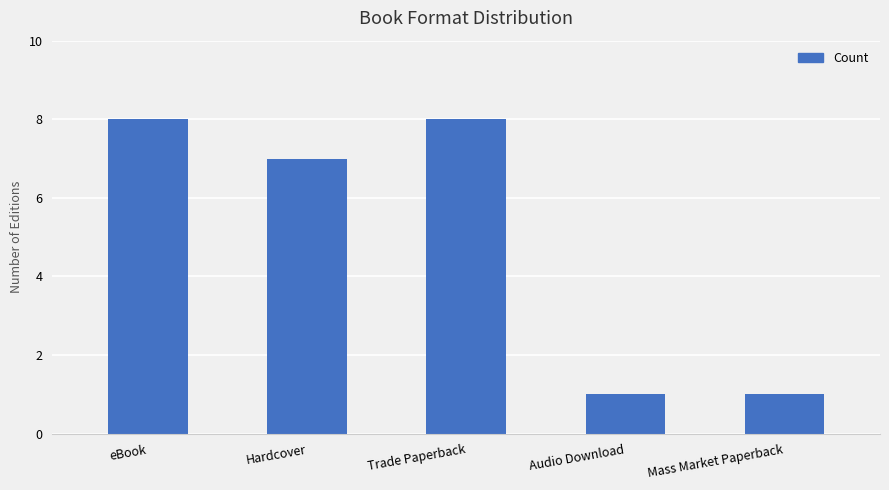

What is the label of the 5th bar from the left?

Mass Market Paperback